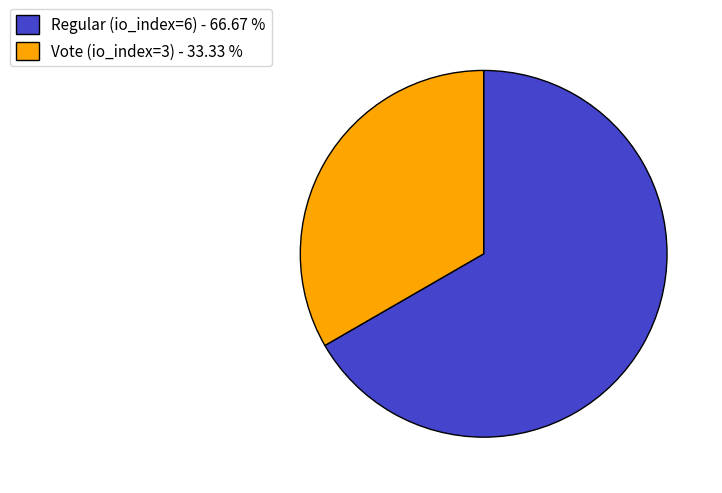

Is it true that Vote (io_index=3) is 33% of the pie?

True